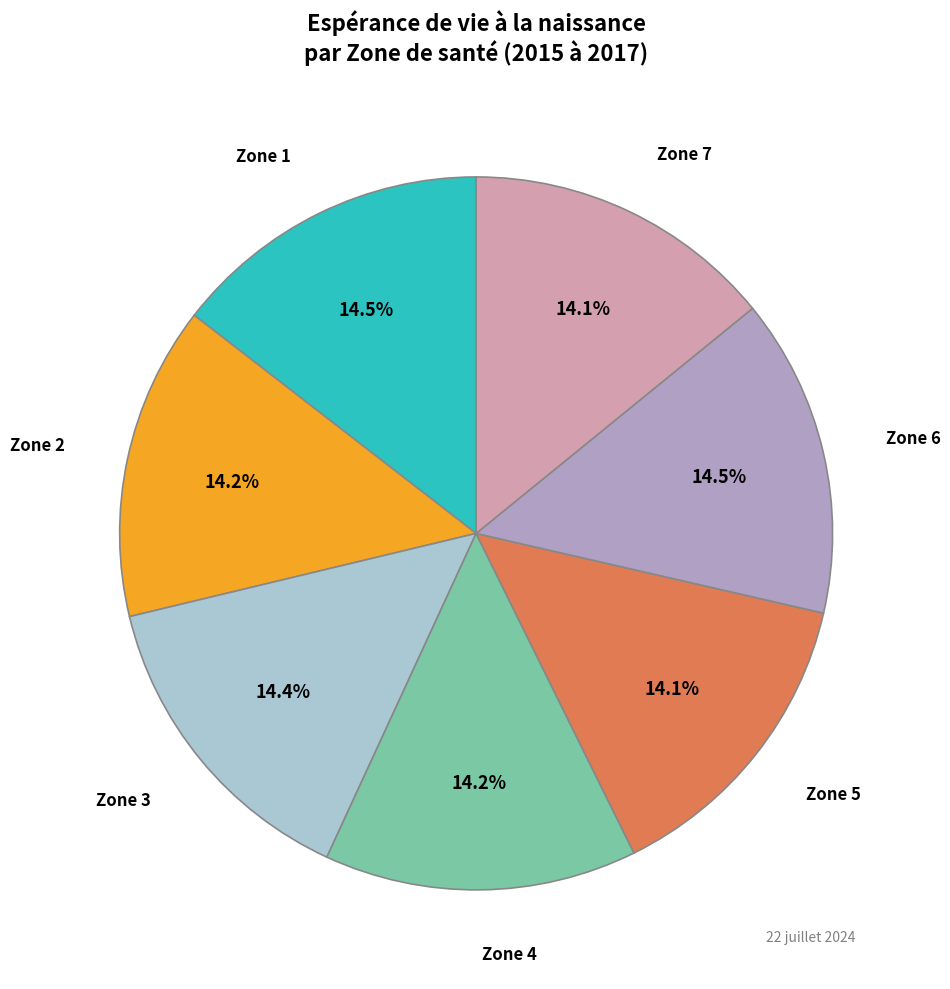

Is there any slice that represents more than half of the pie?

No